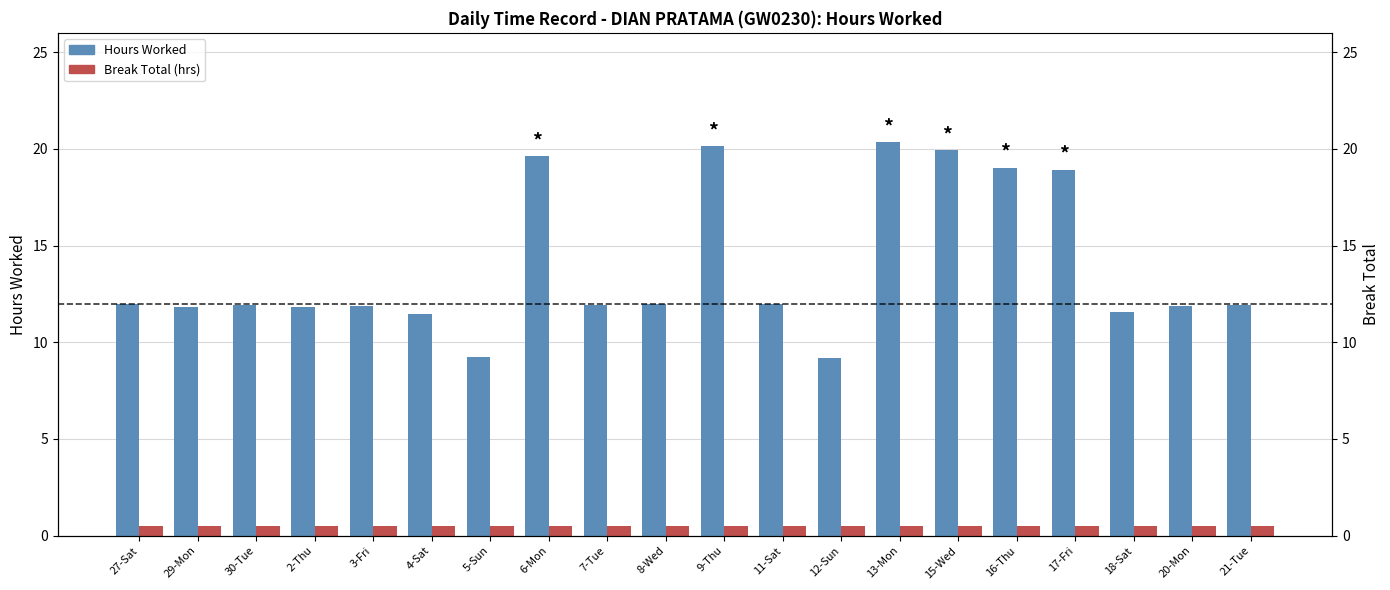

What is the label of the 8th bar from the right?

12-Sun